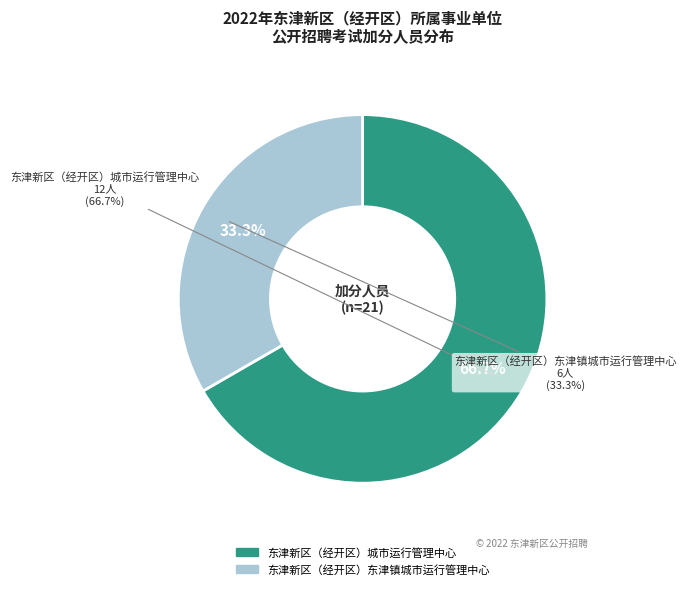

Which slice is the smallest?

东津新区（经开区）东津镇城市运行管理中心